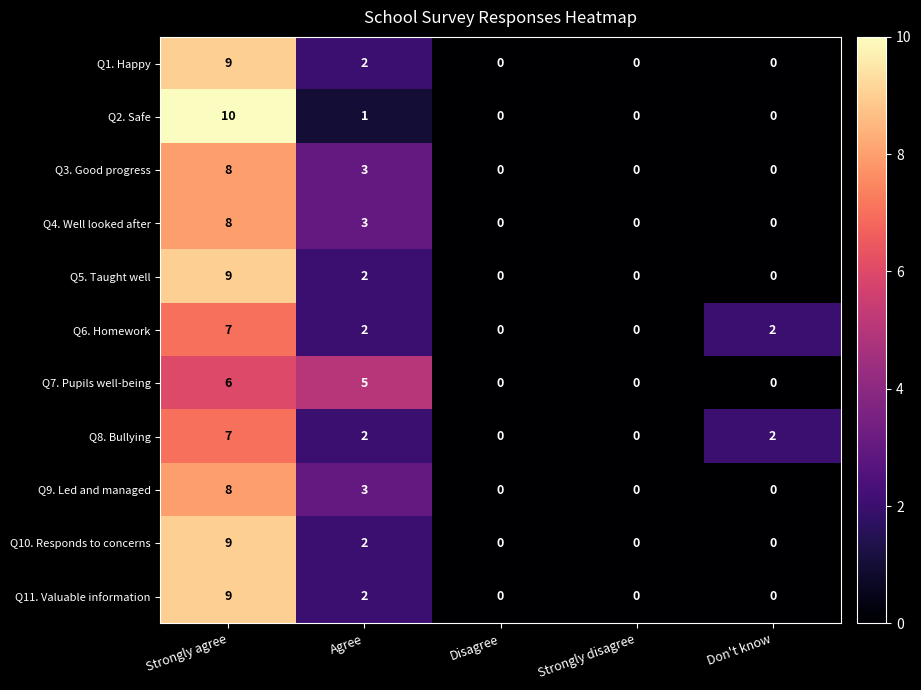

At how many categories does at least one series exceed 3?

2